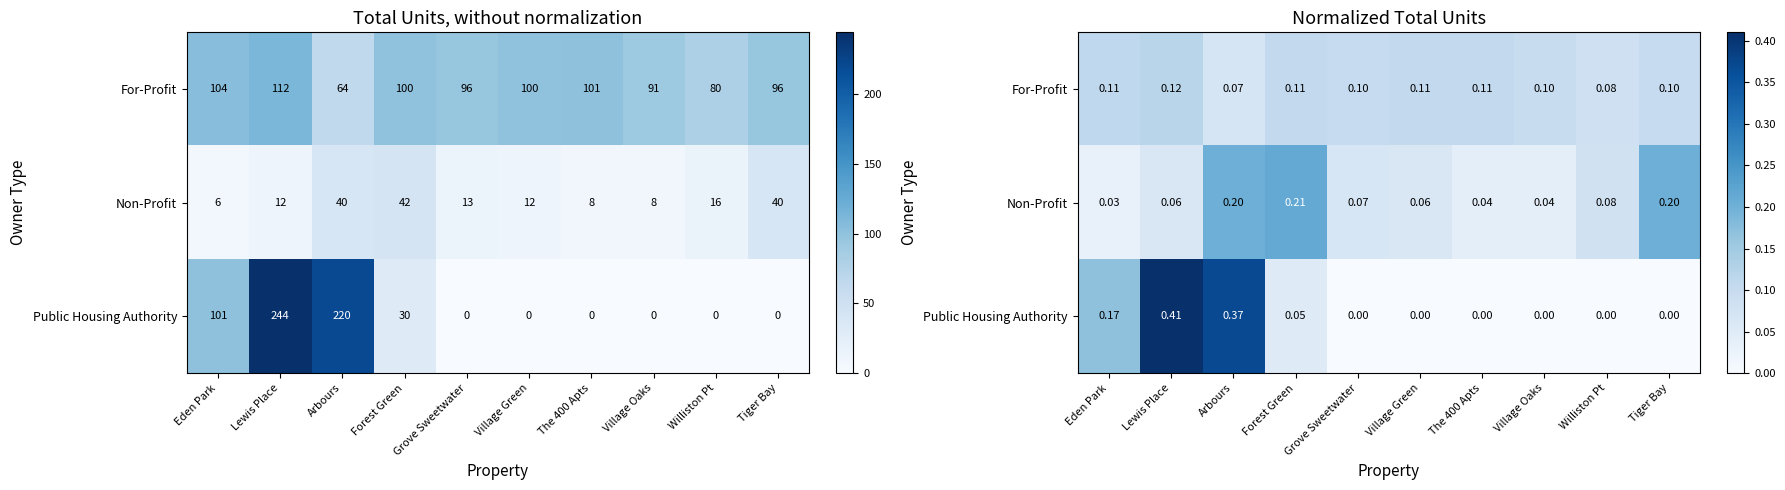

Is it true that Public Housing Authority equals 0.4 at Arbours?

True